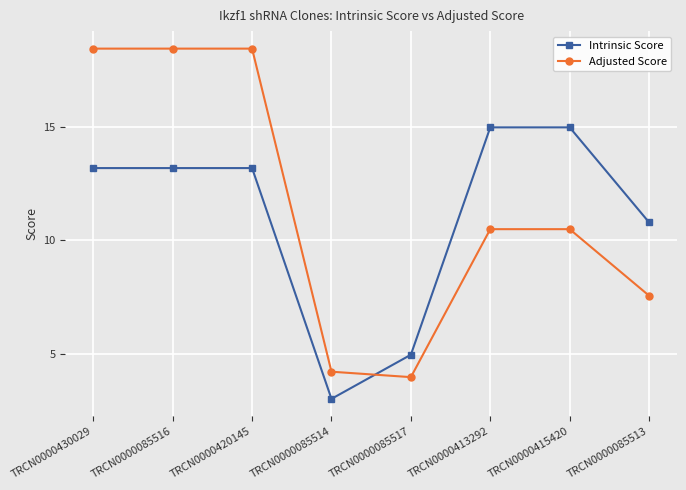

Does the chart display data point markers on the line(s)?

Yes